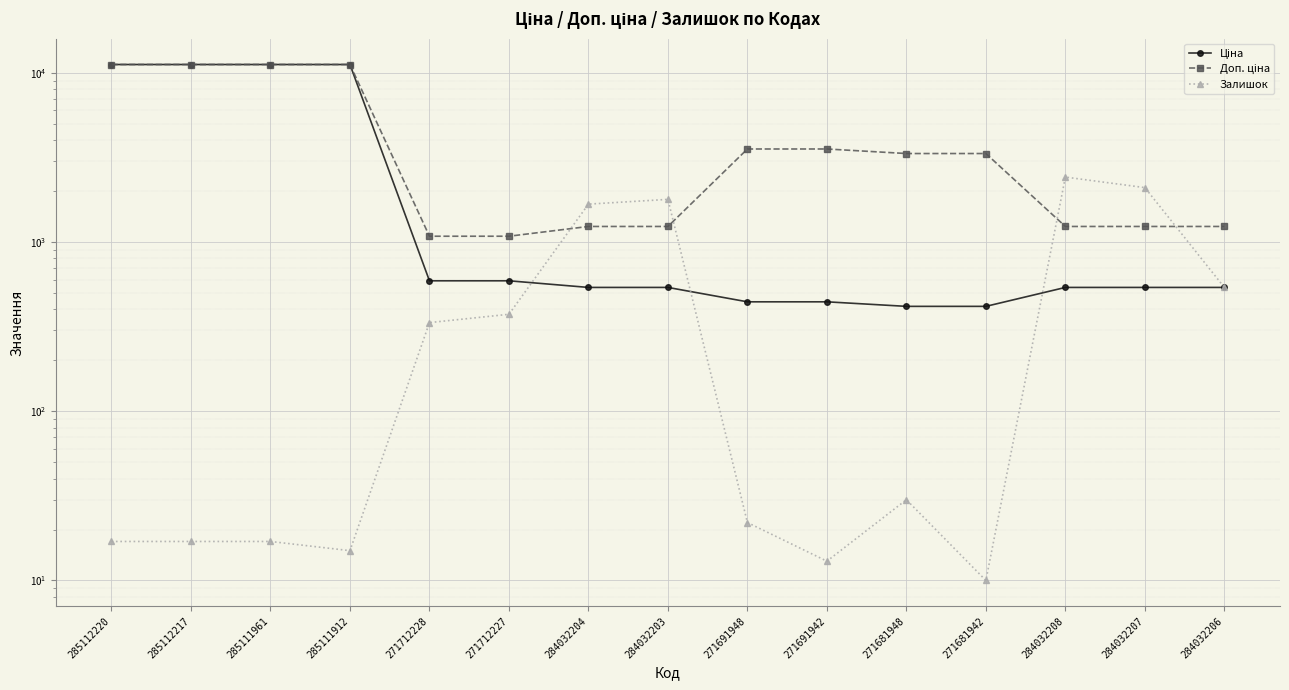

Reading right to left, list all the values displayed in this chart.

Ціна: 284032206=539.0	284032207=539.0	284032208=539.0	271681942=416.6	271681948=416.6	271691942=443.1	271691948=443.1	284032203=539.0	284032204=539.0	271712227=589.9	271712228=589.9	285111912=11188.2	285111961=11188.2	285112217=11188.2	285112220=11188.2
Доп. ціна: 284032206=1235.4	284032207=1235.4	284032208=1235.4	271681942=3332.5	271681948=3332.5	271691942=3545.0	271691948=3545.0	284032203=1235.4	284032204=1235.4	271712227=1081.7	271712228=1081.7	285111912=11188.2	285111961=11188.2	285112217=11188.2	285112220=11188.2
Залишок: 284032206=539.0	284032207=2096.0	284032208=2419.0	271681942=10.0	271681948=30.0	271691942=13.0	271691948=22.0	284032203=1786.0	284032204=1674.0	271712227=374.0	271712228=334.0	285111912=15.0	285111961=17.0	285112217=17.0	285112220=17.0